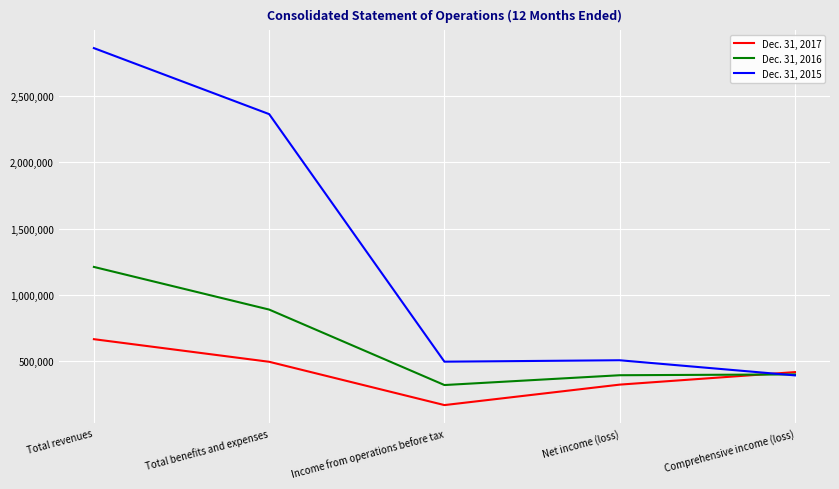

The value of Dec. 31, 2016 at Total revenues is 1211202. True or false?

True